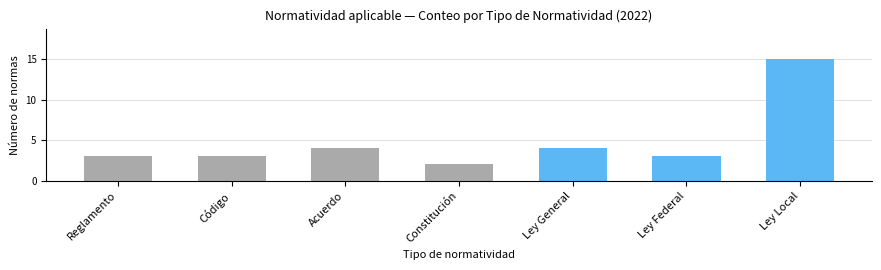

Does the chart contain any negative values?

No